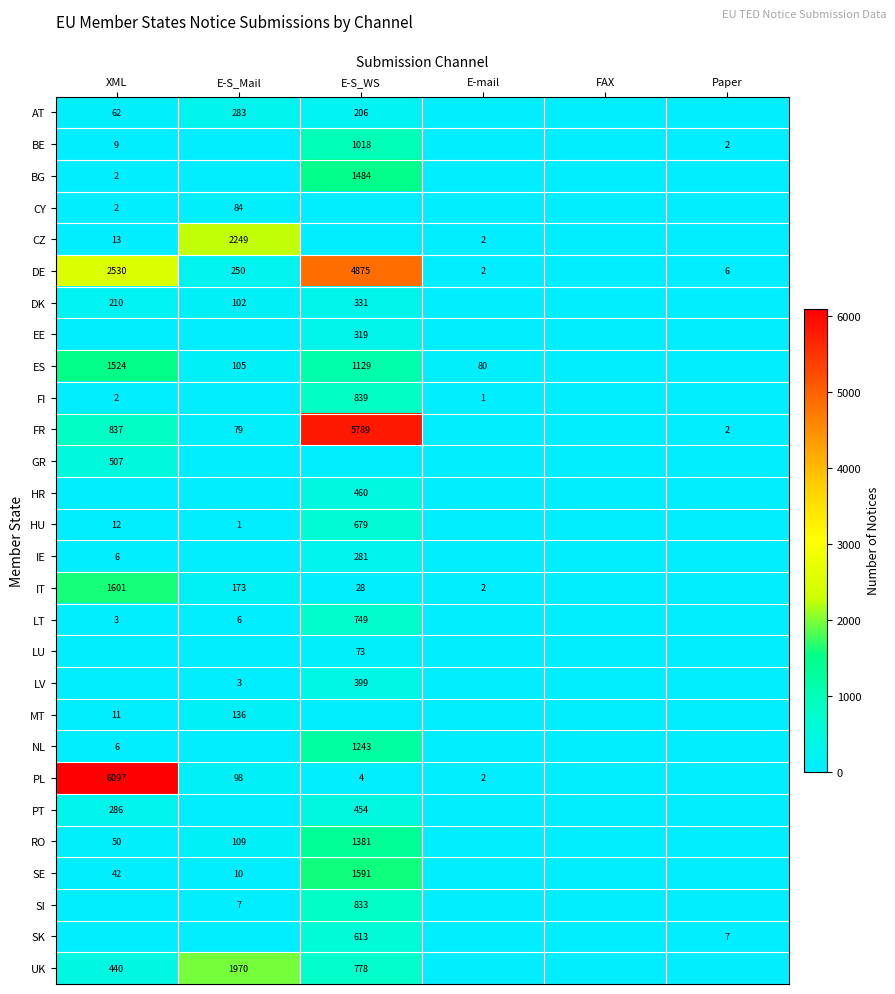

The value of FI at XML is 3. True or false?

False